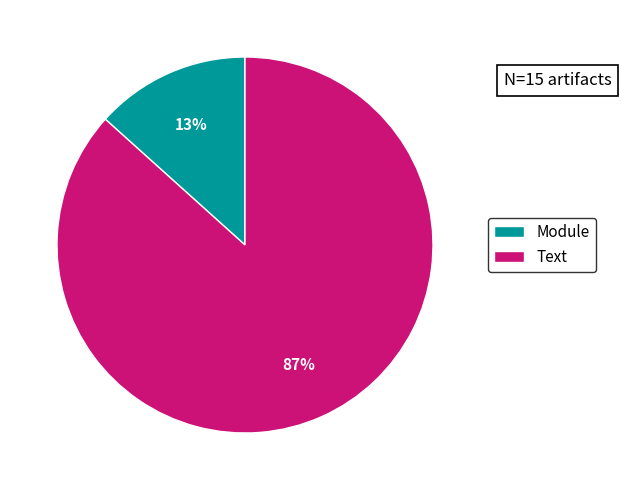

Is the sum of Text and Module greater than half?

Yes